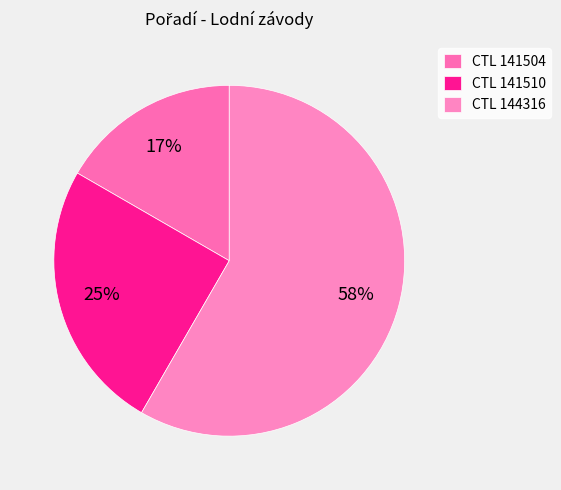

What is the smallest slice in the pie chart?

CTL 141504